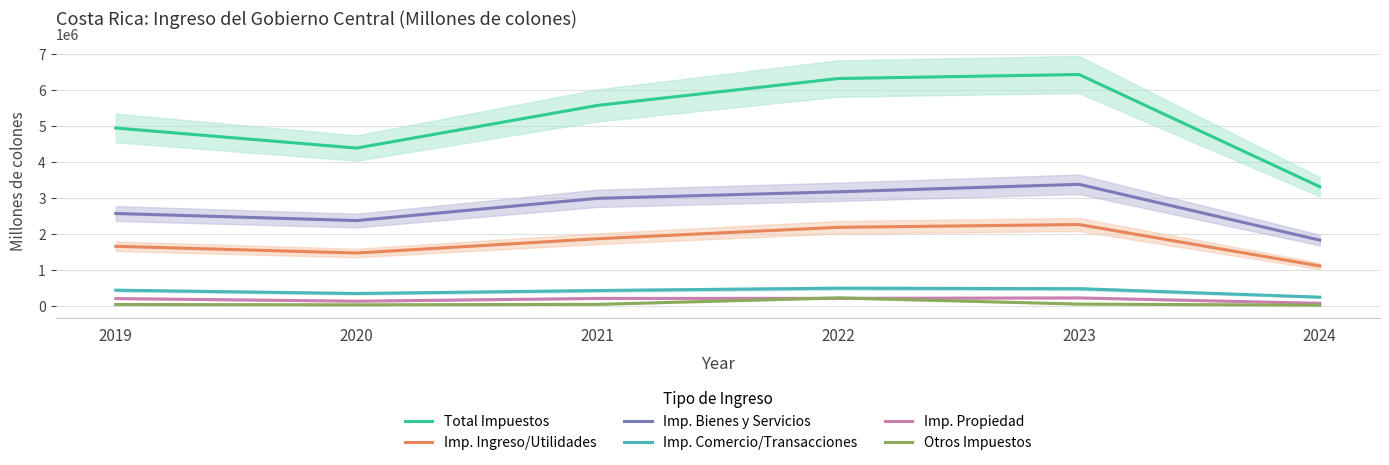

In Imp. Propiedad, how many points are higher than both neighbors (excluding endpoints)?

1